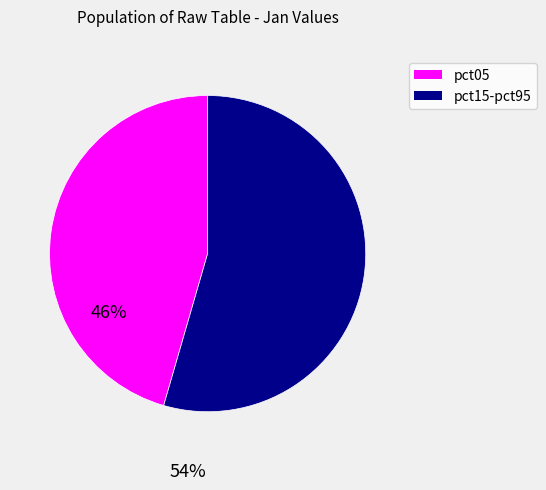

How many segments does this pie chart have?

2